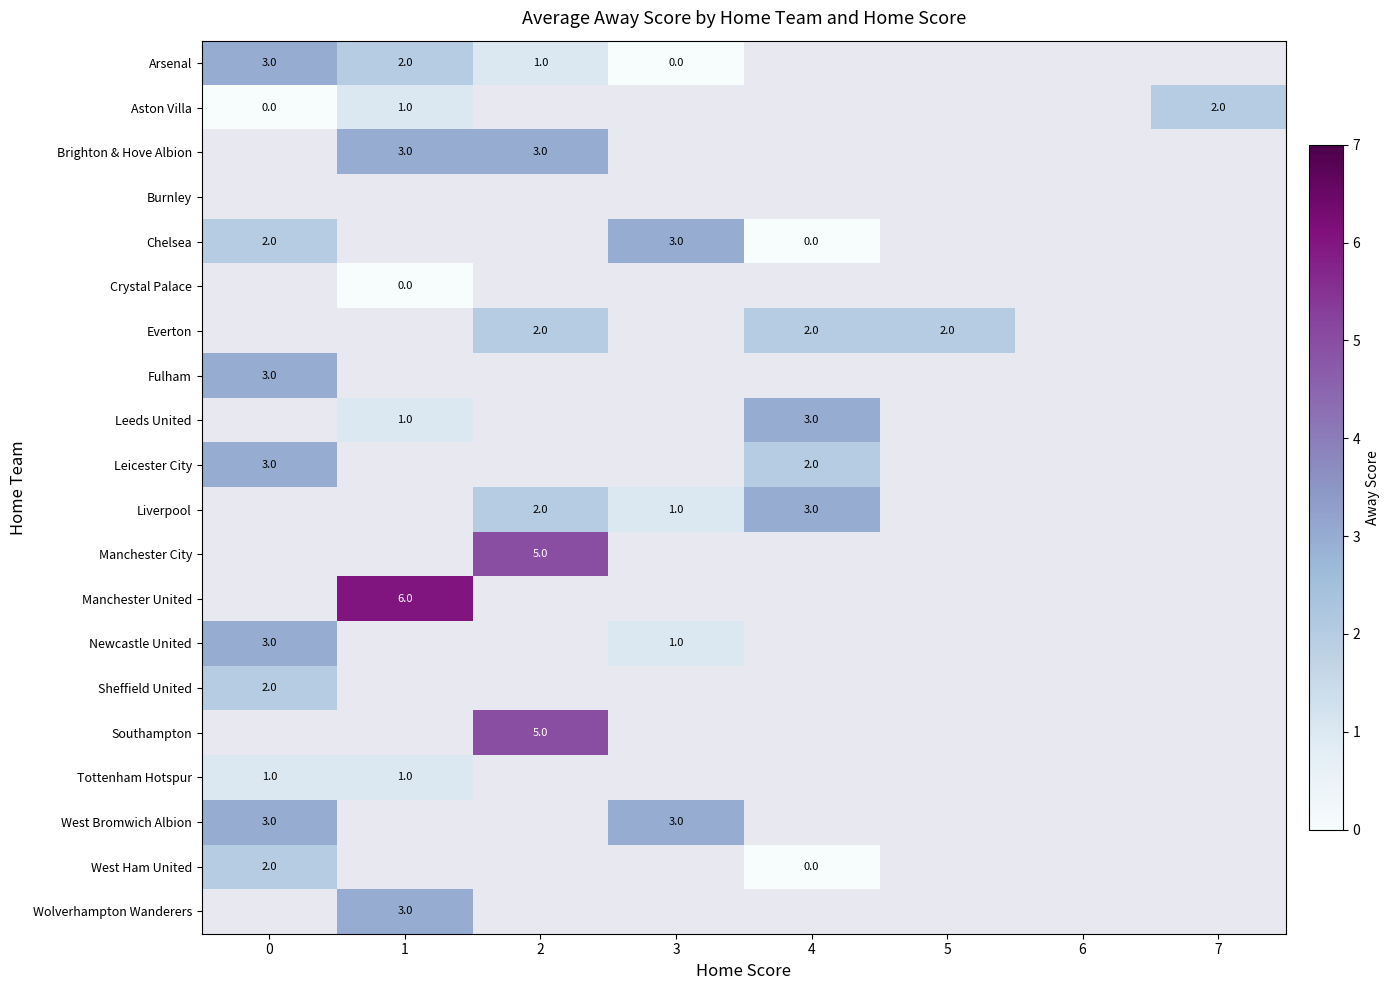

The value of Aston Villa at 7 is 1. True or false?

False